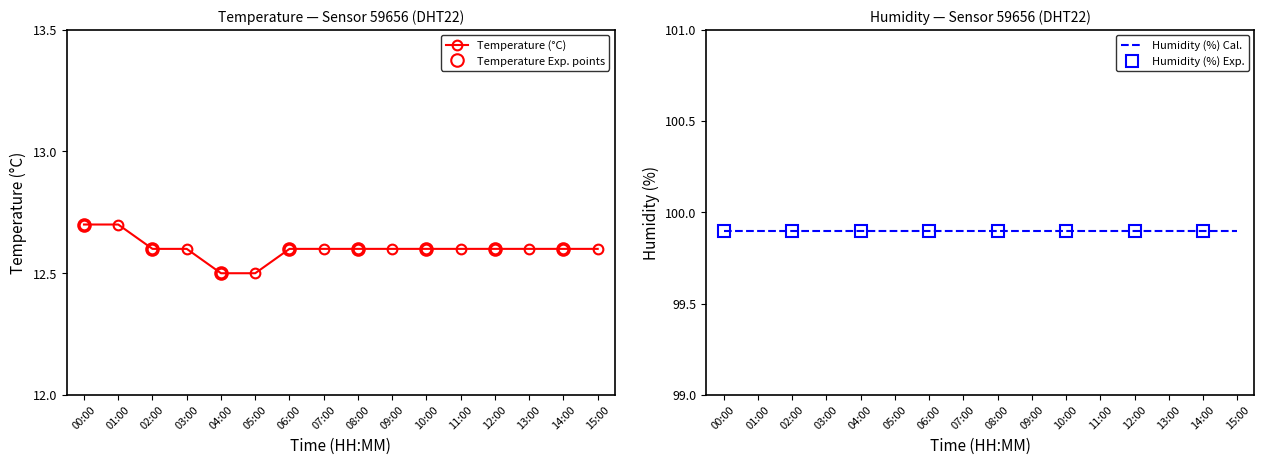

What is the label of the 13th point from the right?

03:00